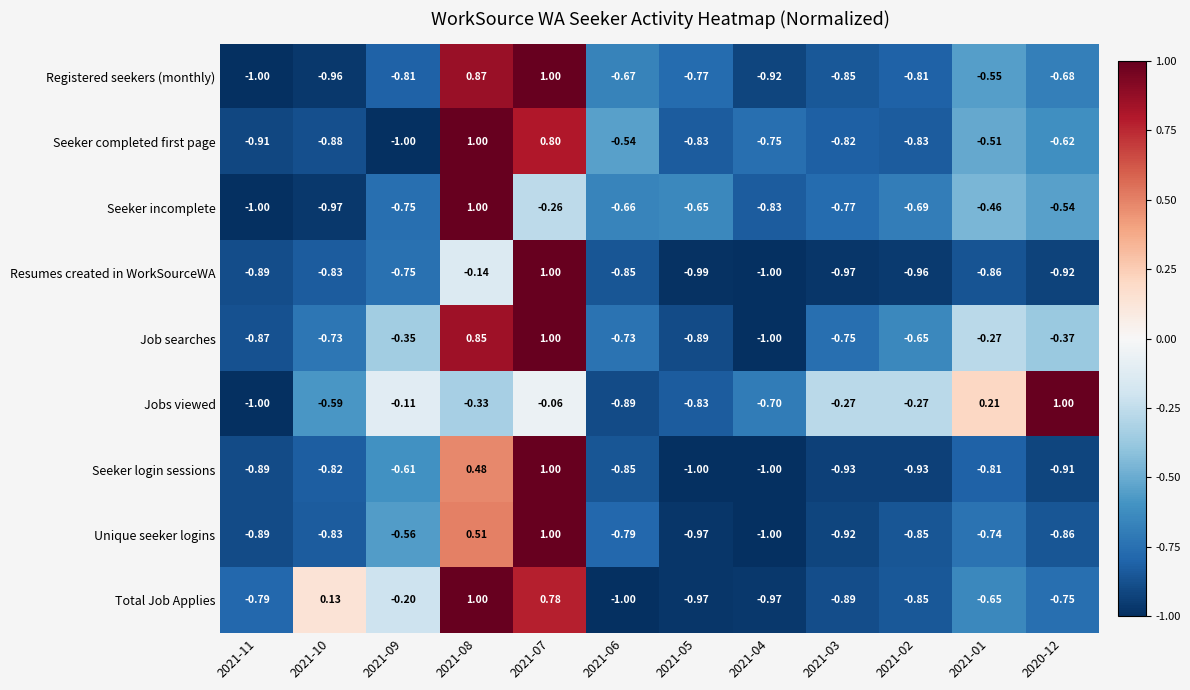

Which series has the largest total across all categories?

Jobs viewed